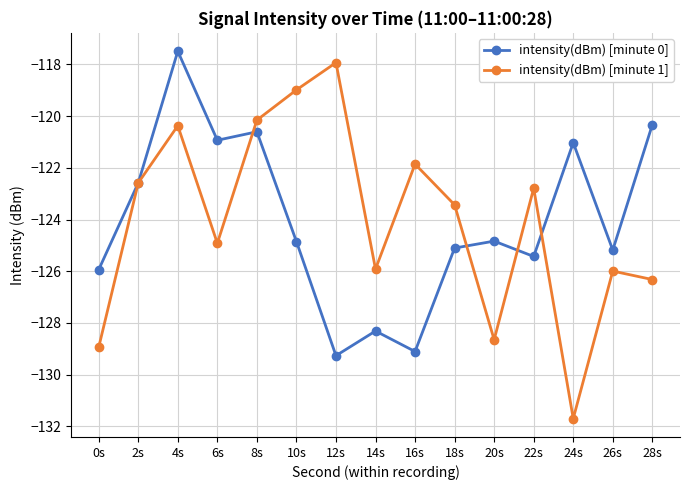

True or false: intensity(dBm) [minute 1] and intensity(dBm) [minute 0] cross at least once.

True